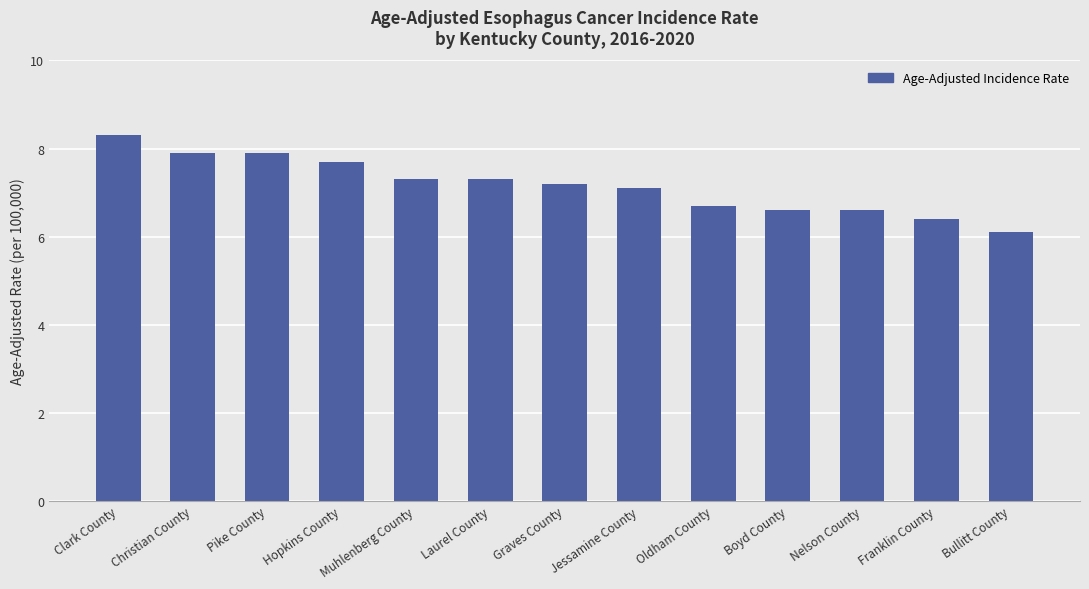

Are the bars grouped side by side (vs. stacked)?

No